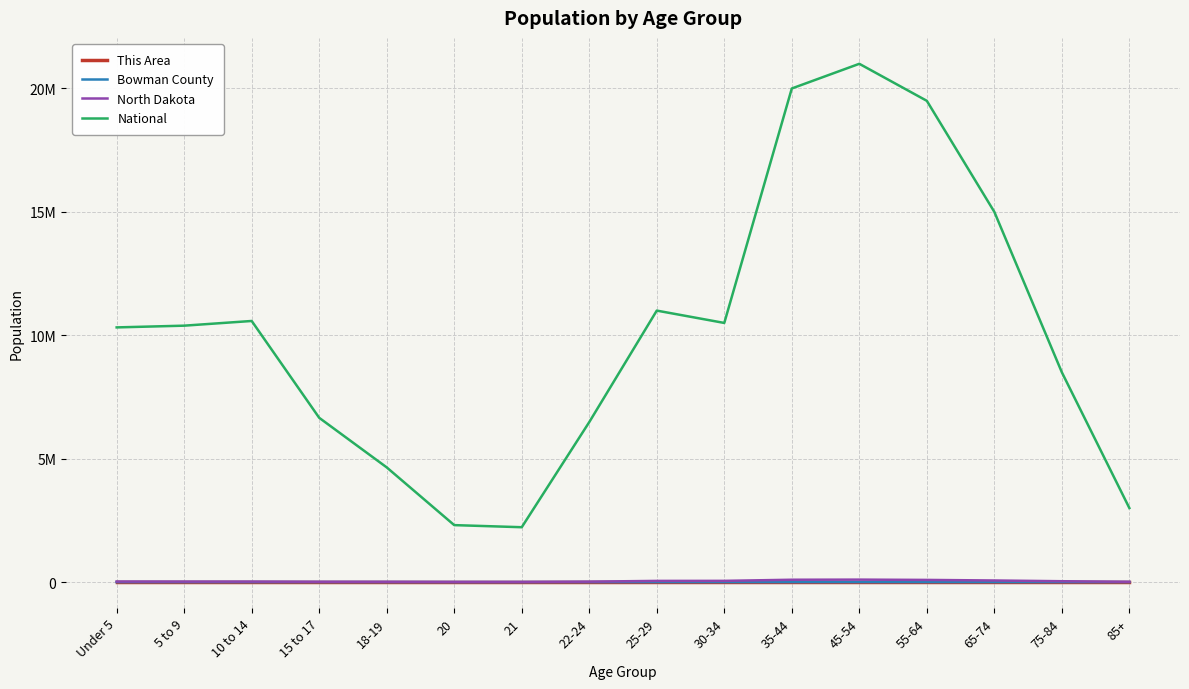

What are all the series names shown in the legend?

This Area, Bowman County, North Dakota, National